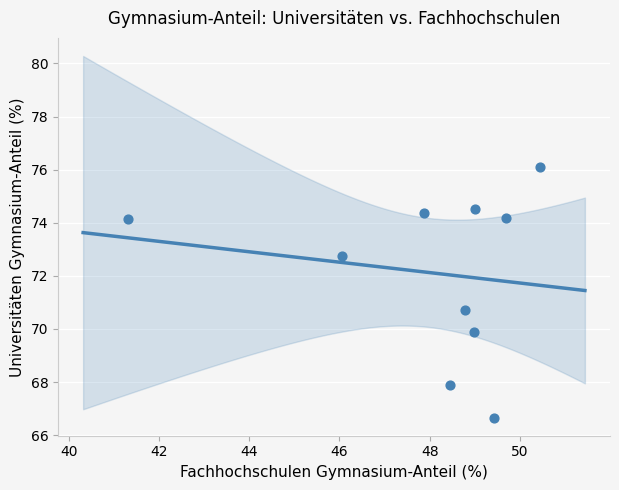

What is the average X value?

48.0